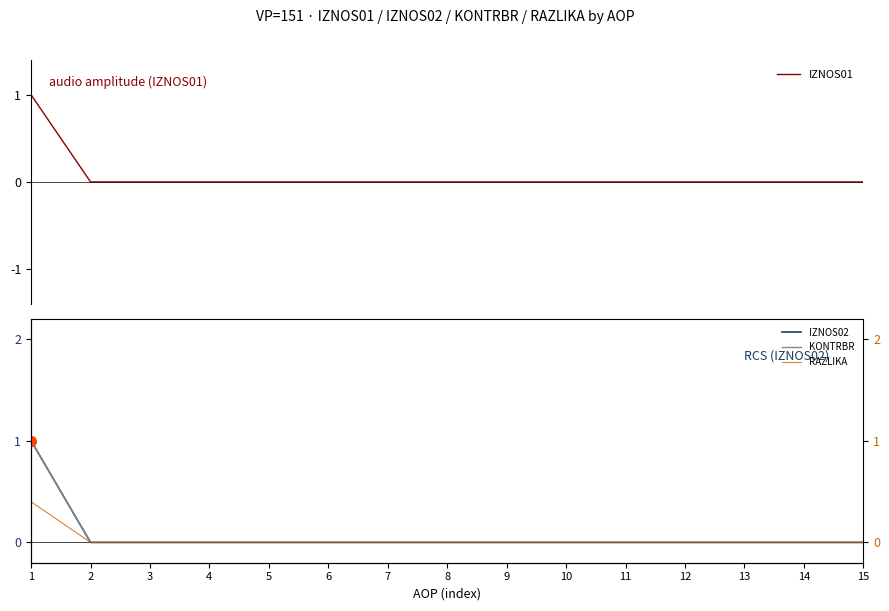

Which series reaches the maximum Y coordinate?

IZNOS01